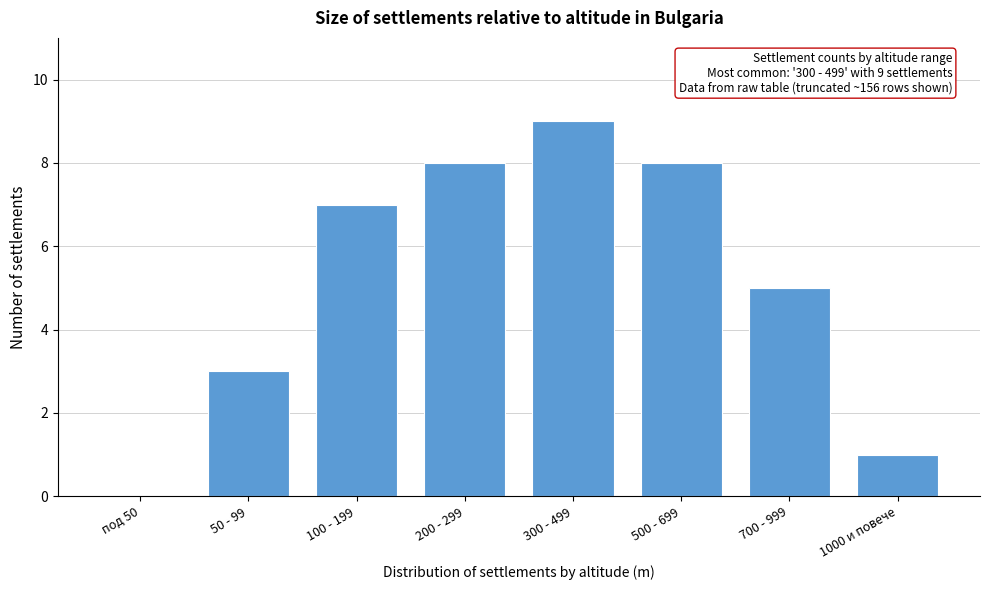

Which category has the highest value across all series?

300 - 499